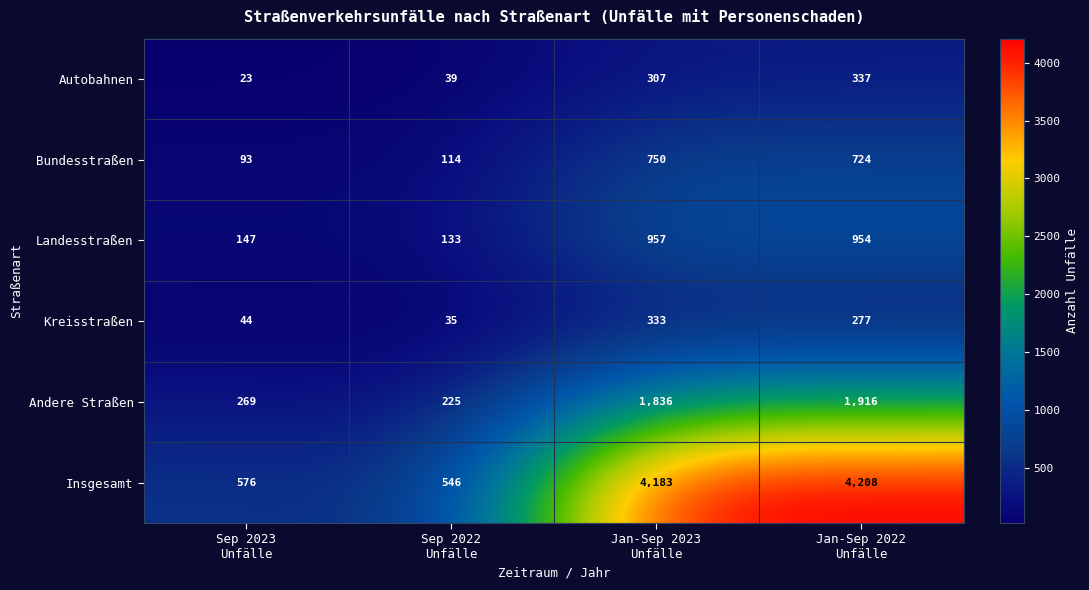

Which label corresponds to the largest value in the chart?

Jan-Sep 2022
Unfälle